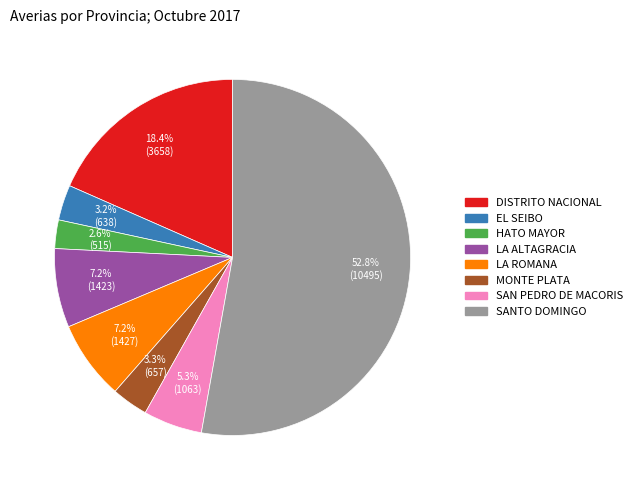

Is the sum of HATO MAYOR and EL SEIBO greater than half?

No